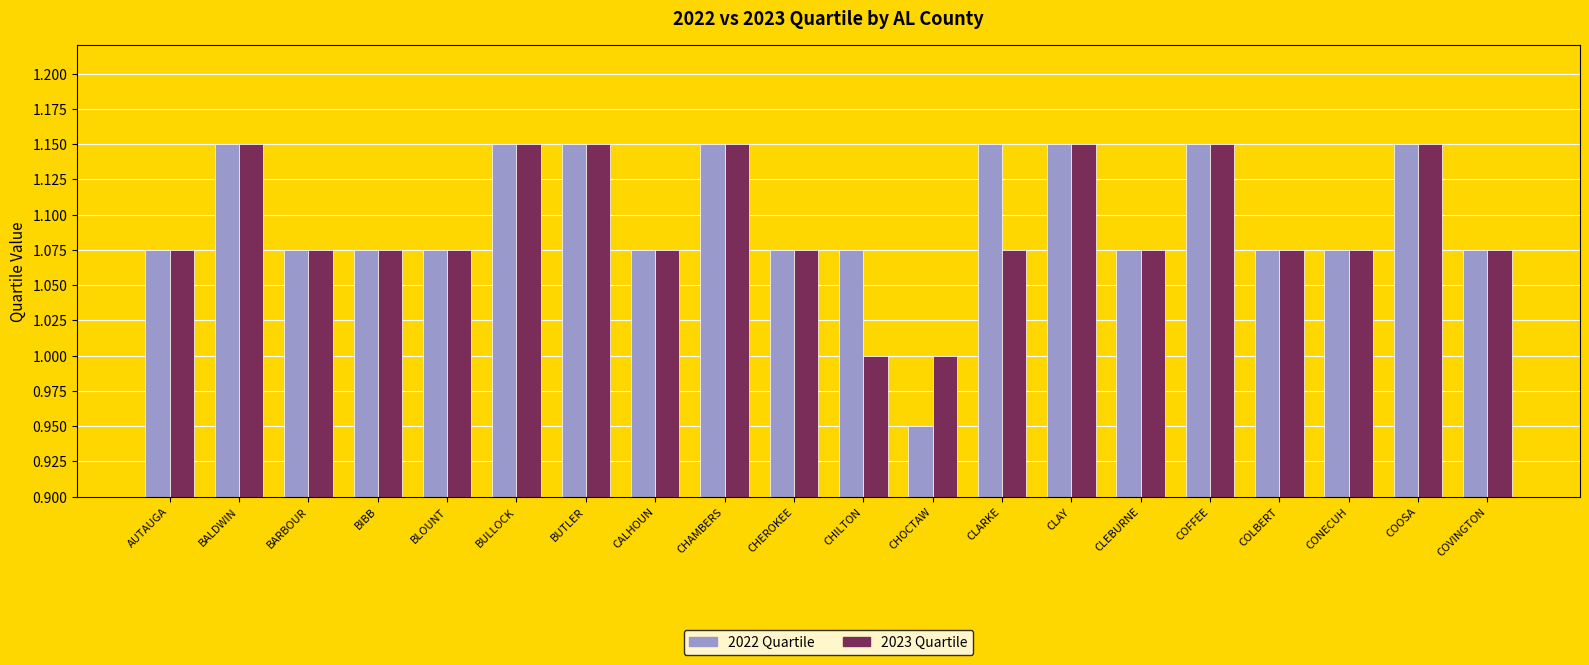

True or false: 2022 Quartile has a value of 0.6 at BIBB.

False